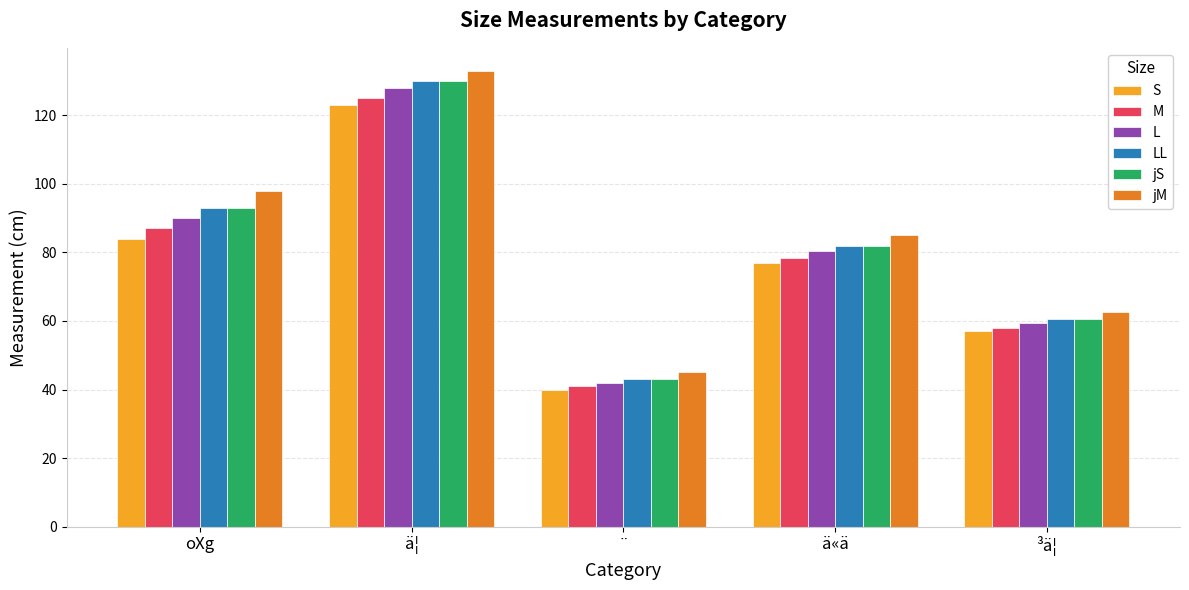

Reading right to left, list all the values displayed in this chart.

S: 57.0	77.0	40.0	123.0	84.0
M: 58.0	78.5	41.0	125.0	87.0
L: 59.5	80.5	42.0	128.0	90.0
LL: 60.5	82.0	43.0	130.0	93.0
jS: 60.5	82.0	43.0	130.0	93.0
jM: 62.5	85.0	45.0	133.0	98.0